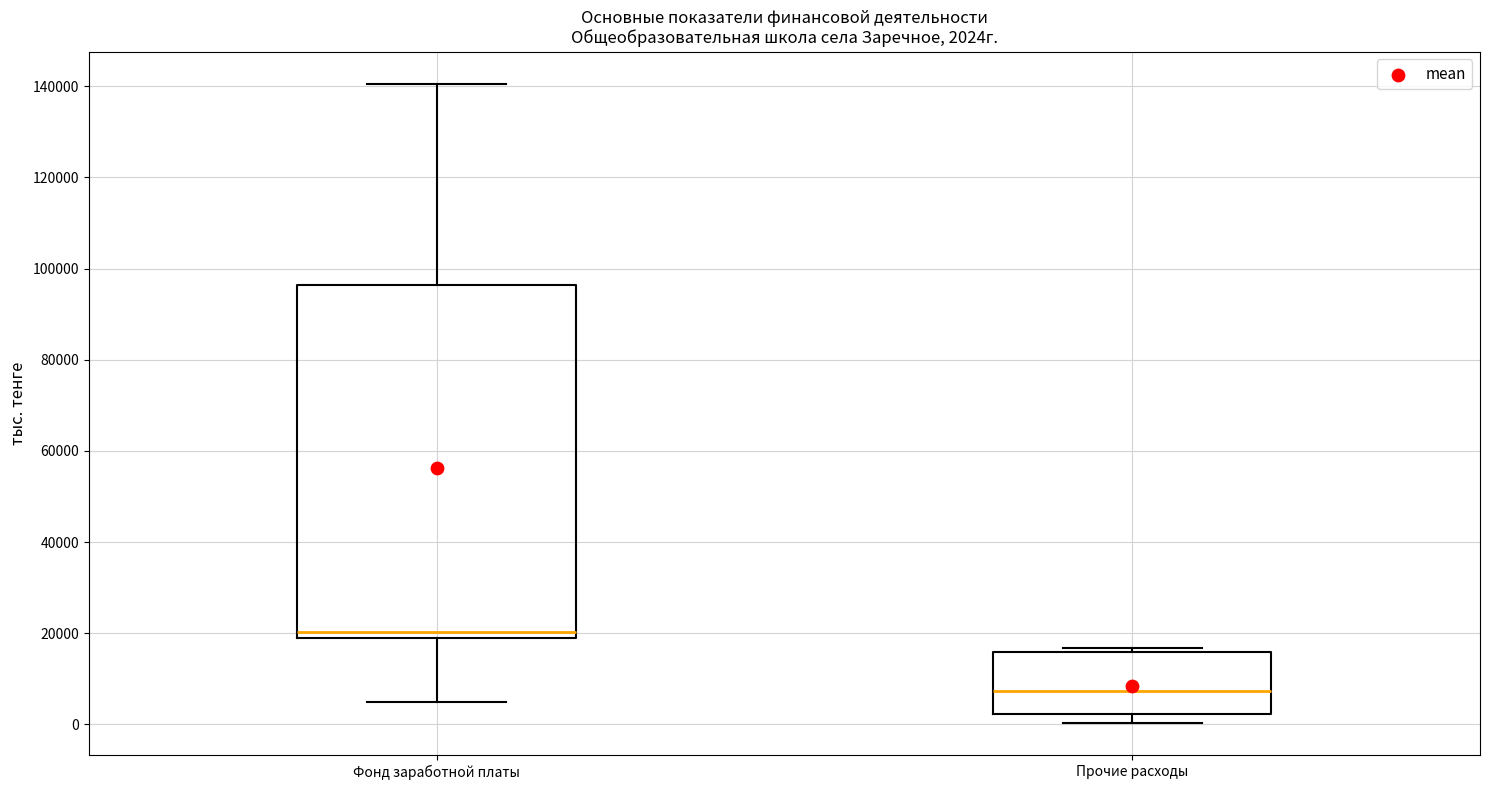

Comparing the boxes themselves (not the whiskers), which one is the tallest?

Фонд заработной платы